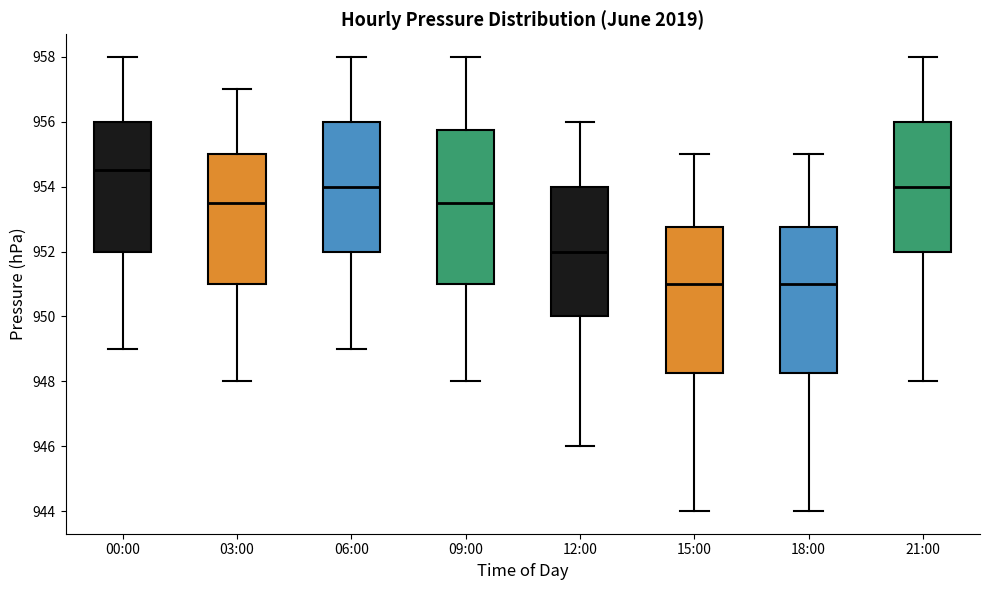

Reading left to right, transcribe this box plot: for each box, give where its median line is, the range the box spans, and where its two whiskers end, as read against the y-axis. The values are not printed on the chart, so give them approximately, as read against the axis.

00:00: median 954.6, box 952.0 to 956.0, whiskers 949.0 to 958.0
03:00: median 953.6, box 951.0 to 955.0, whiskers 948.0 to 957.0
06:00: median 954.0, box 952.0 to 956.0, whiskers 949.0 to 958.0
09:00: median 953.6, box 951.0 to 955.8, whiskers 948.0 to 958.0
12:00: median 952.0, box 950.0 to 954.0, whiskers 946.0 to 956.0
15:00: median 951.0, box 948.2 to 952.8, whiskers 944.0 to 955.0
18:00: median 951.0, box 948.2 to 952.8, whiskers 944.0 to 955.0
21:00: median 954.0, box 952.0 to 956.0, whiskers 948.0 to 958.0